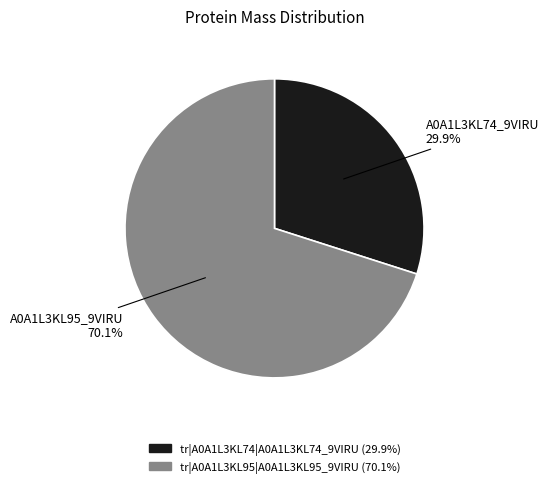

To the nearest percent, what is the combined percentage of tr|A0A1L3KL95|A0A1L3KL95_9VIRU and tr|A0A1L3KL74|A0A1L3KL74_9VIRU?

100%